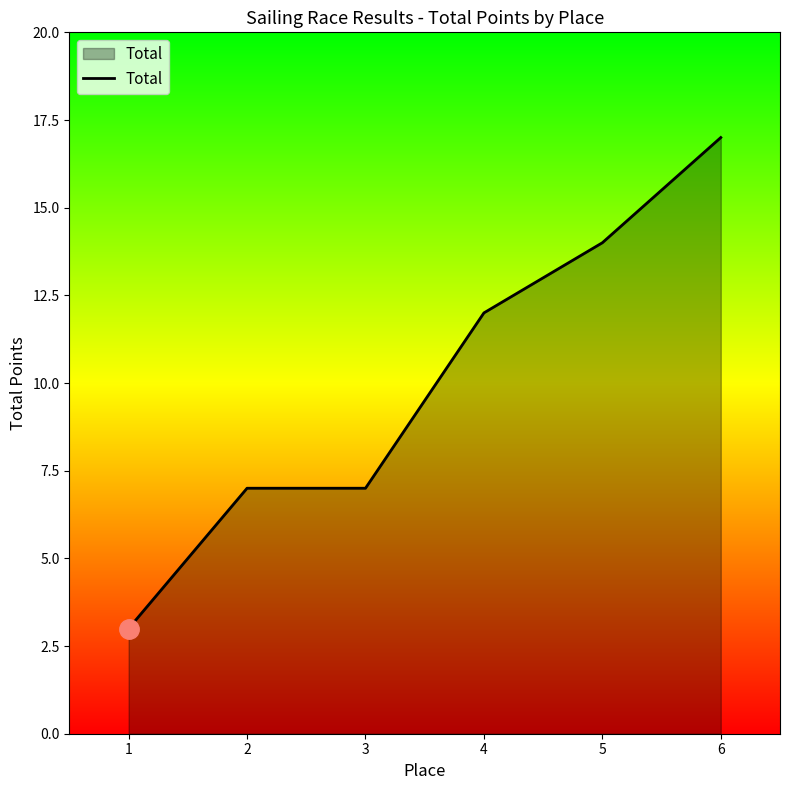

How many values are between 7 and 14?

4